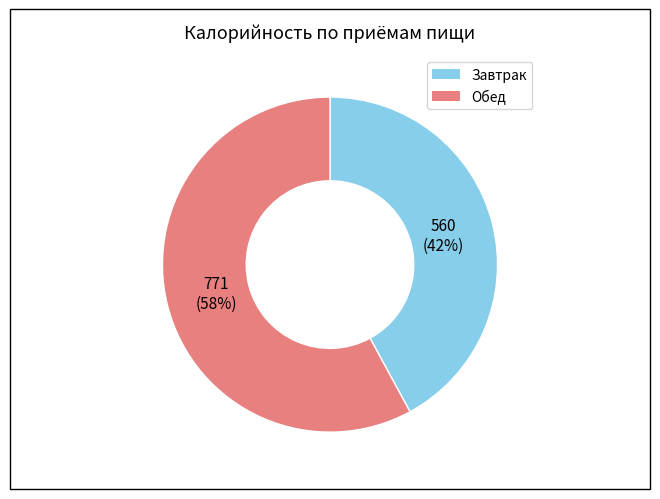

How many slices are in this pie chart?

2